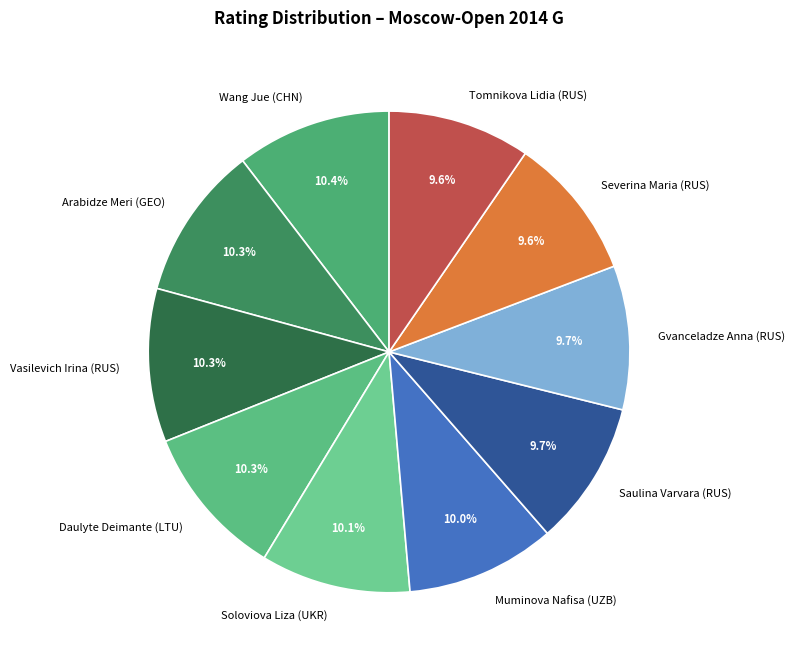

Is there a majority slice in this chart?

No